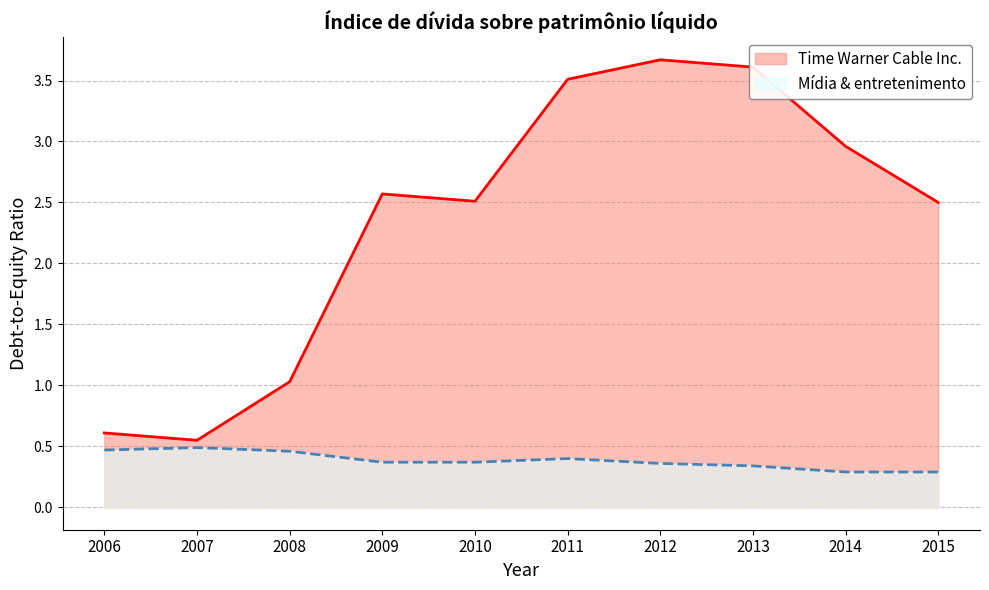

Is it true that Mídia & entretenimento equals 0.2 at 2007?

False